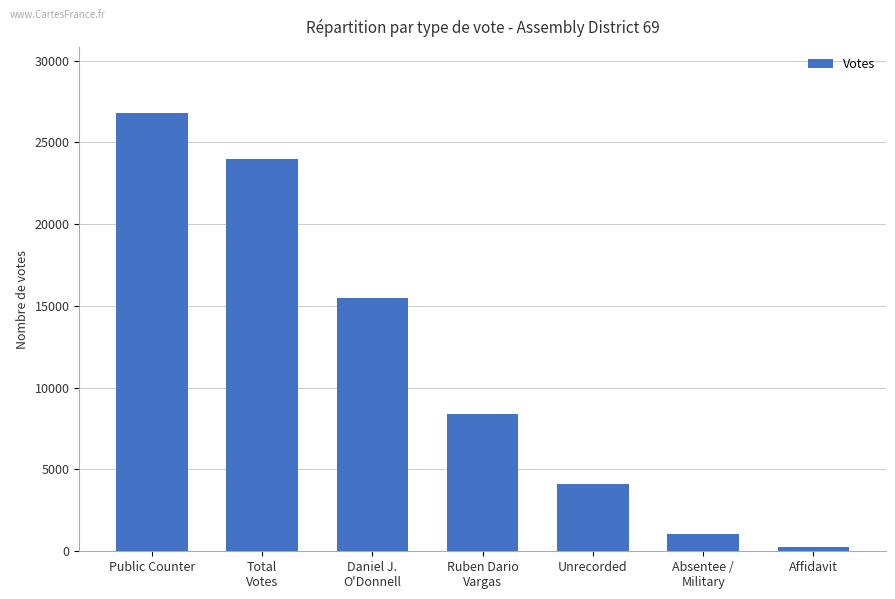

Which has a higher value, Total
Votes or Affidavit?

Total
Votes